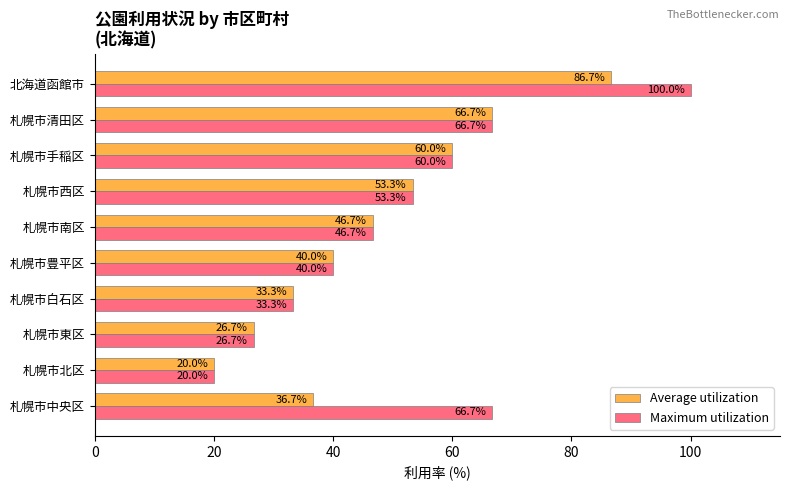

Which category has the lowest value in the Average utilization series?

札幌市北区